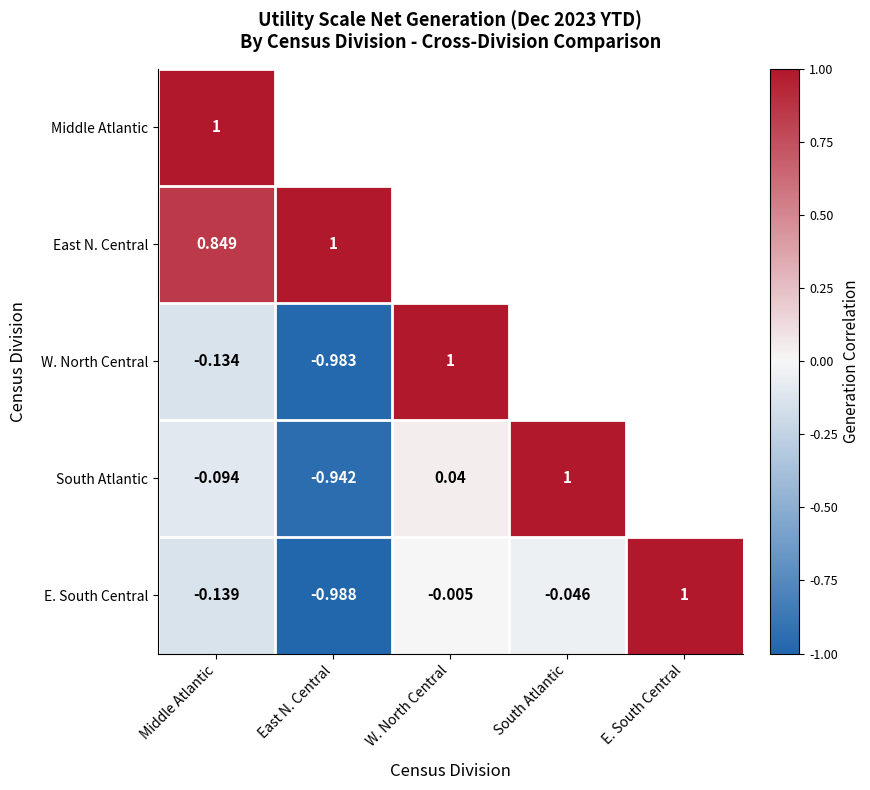

Between W. North Central and South Atlantic, which is larger?

South Atlantic